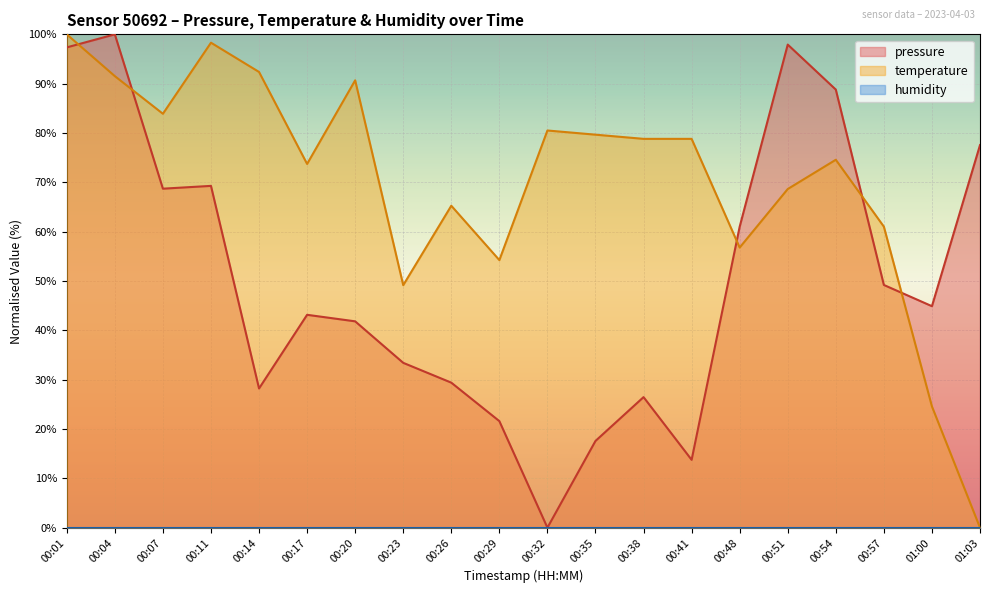

List the labels in order of pressure value, largest first.

00:04, 00:51, 00:01, 00:54, 01:03, 00:11, 00:07, 00:48, 00:57, 01:00, 00:17, 00:20, 00:23, 00:26, 00:14, 00:38, 00:29, 00:35, 00:41, 00:32